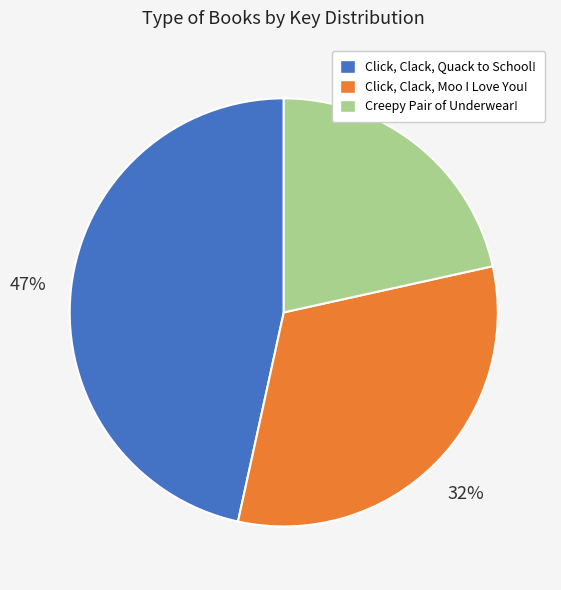

Between Creepy Pair of Underwear! and Click, Clack, Moo I Love You!, which is larger?

Click, Clack, Moo I Love You!